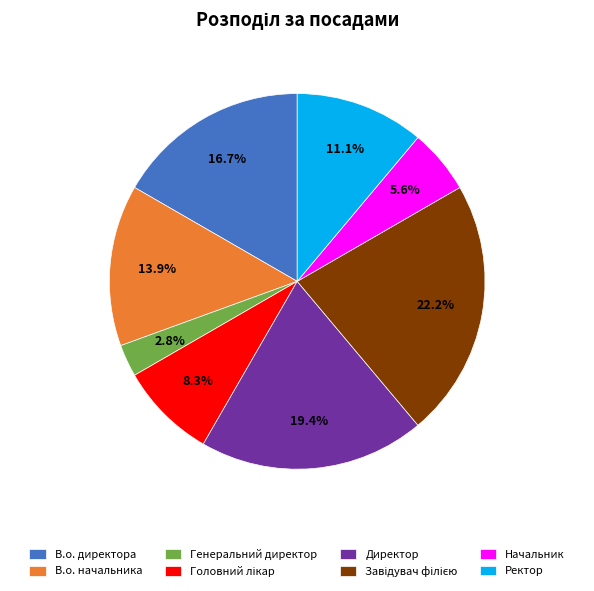

Which has a higher value, Генеральний директор or Ректор?

Ректор